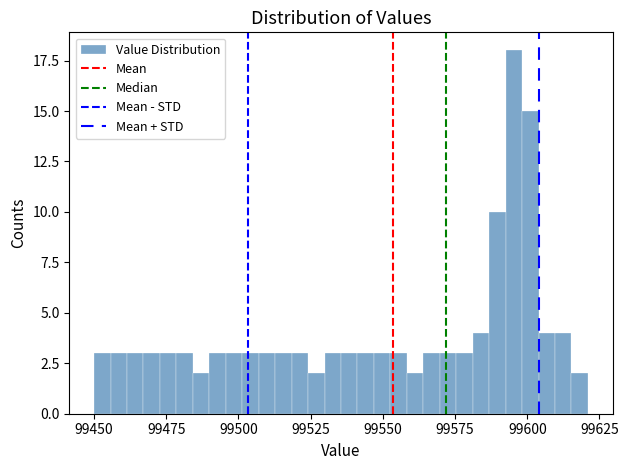

Read against the x-axis, roughly where is the centre of the tallest bar?

99595